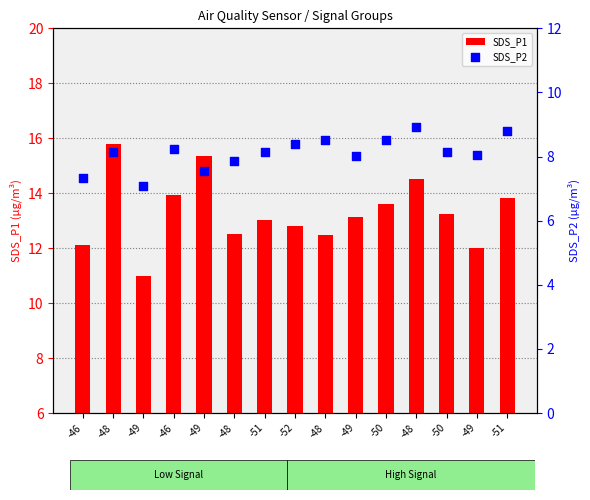

What are all the series names shown in the legend?

SDS_P1, SDS_P2